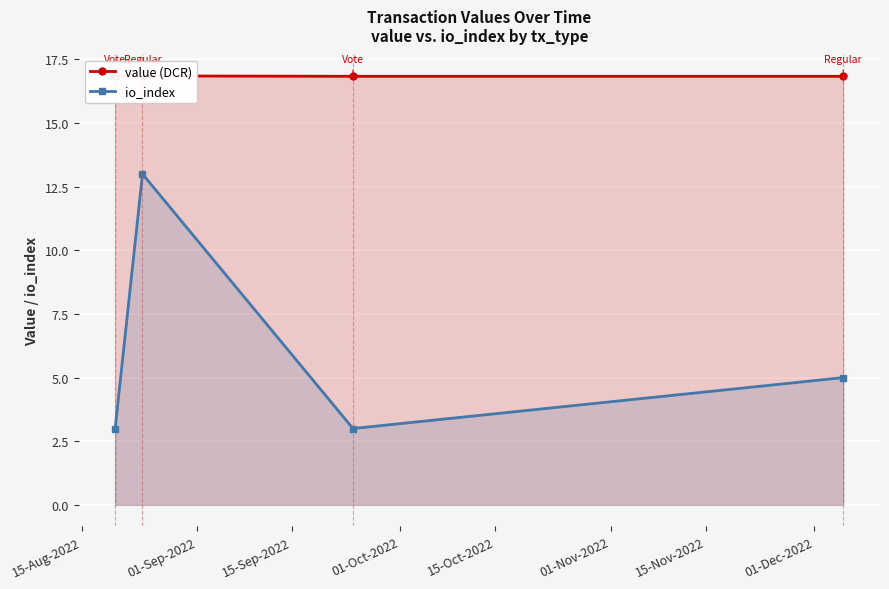

What are all the series names shown in the legend?

value (DCR), io_index